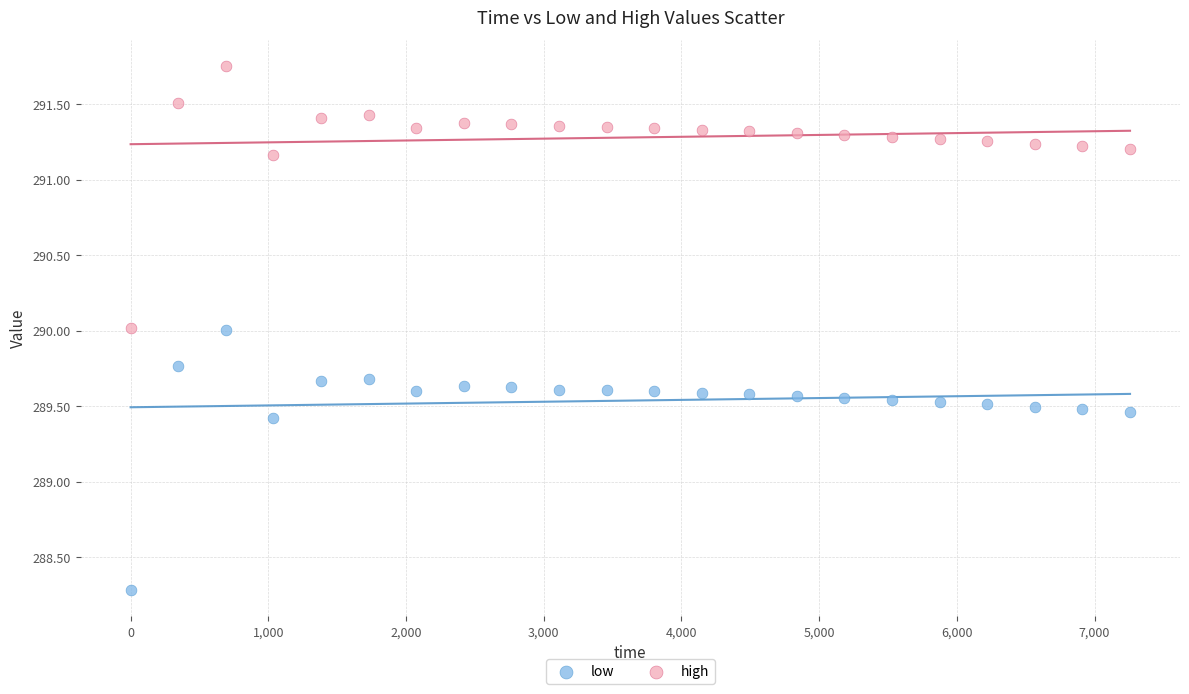

Which series contains the lowest Y value?

low